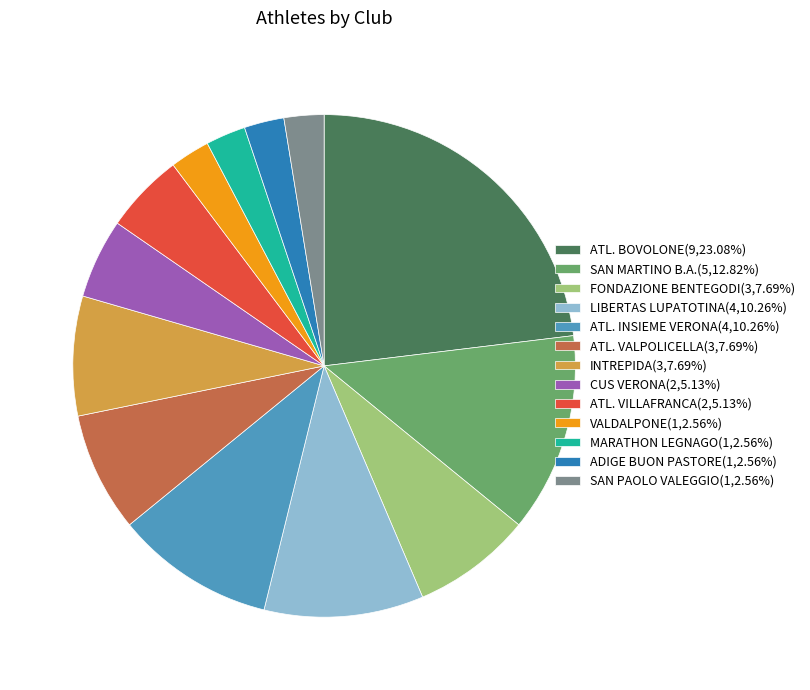

Is there a majority slice in this chart?

No